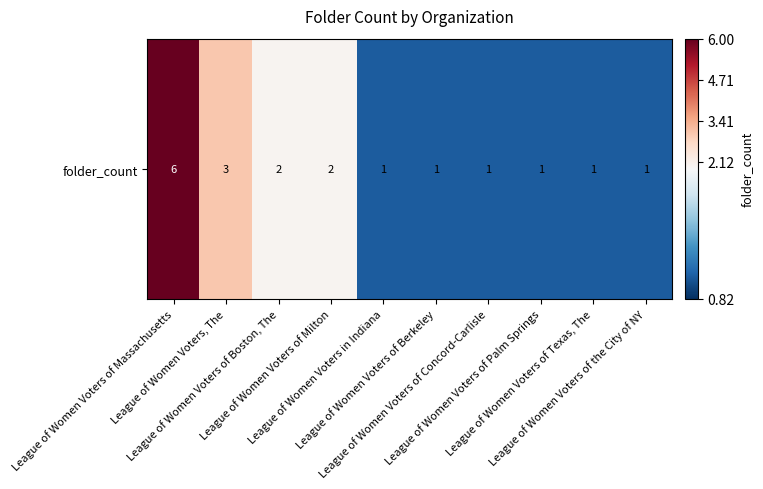

True or false: the data shows 3 at League of Women Voters of Milton.

False